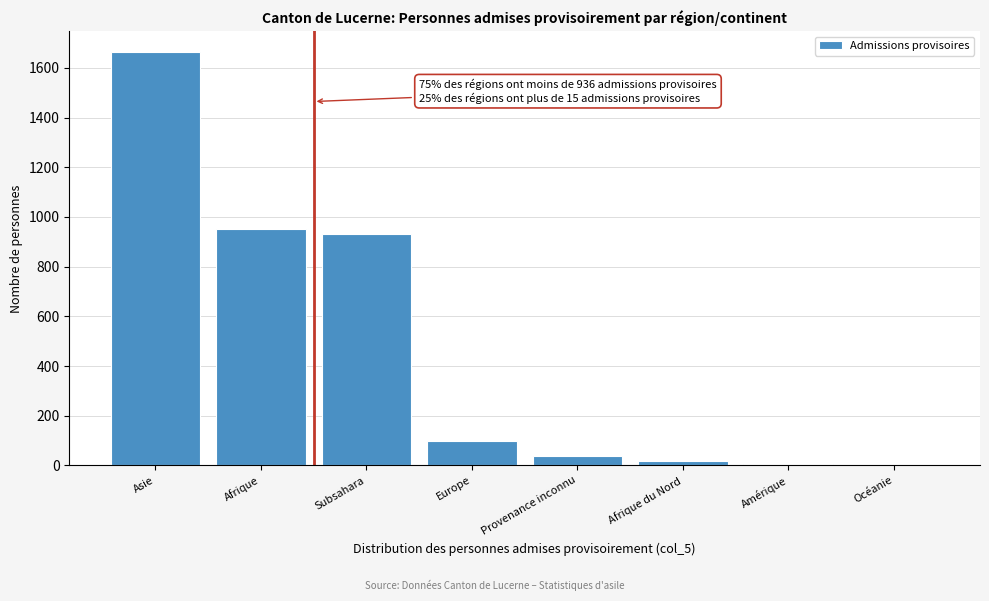

Between Afrique du Nord and Subsahara, which is larger?

Subsahara